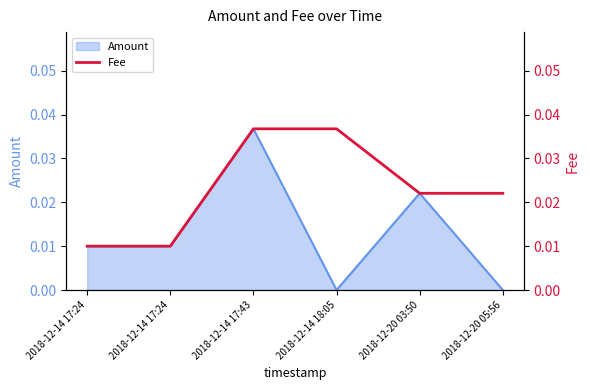

Is it true that the value at 2018-12-14 18:05 is 0.0?

True